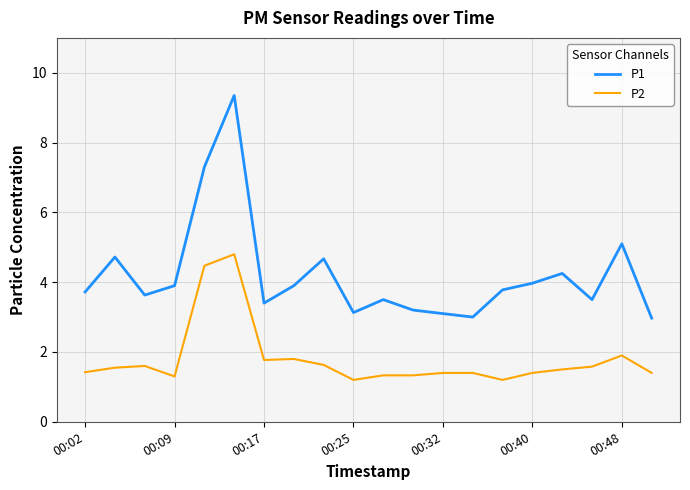

True or false: P1 has more than 2 points higher than both neighbors.

True